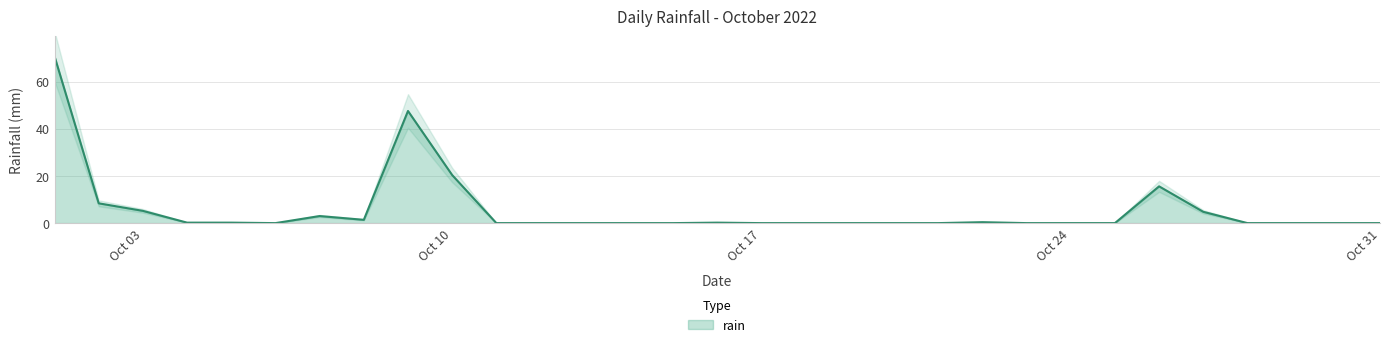

How many lines are shown in the chart?

1